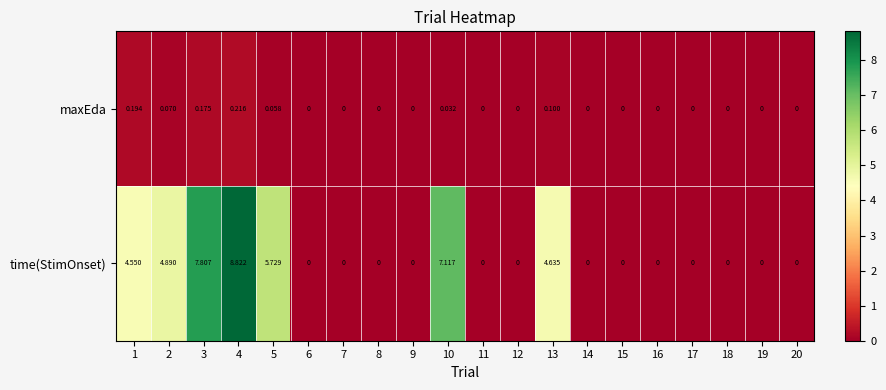

How many data points does each series have?

20